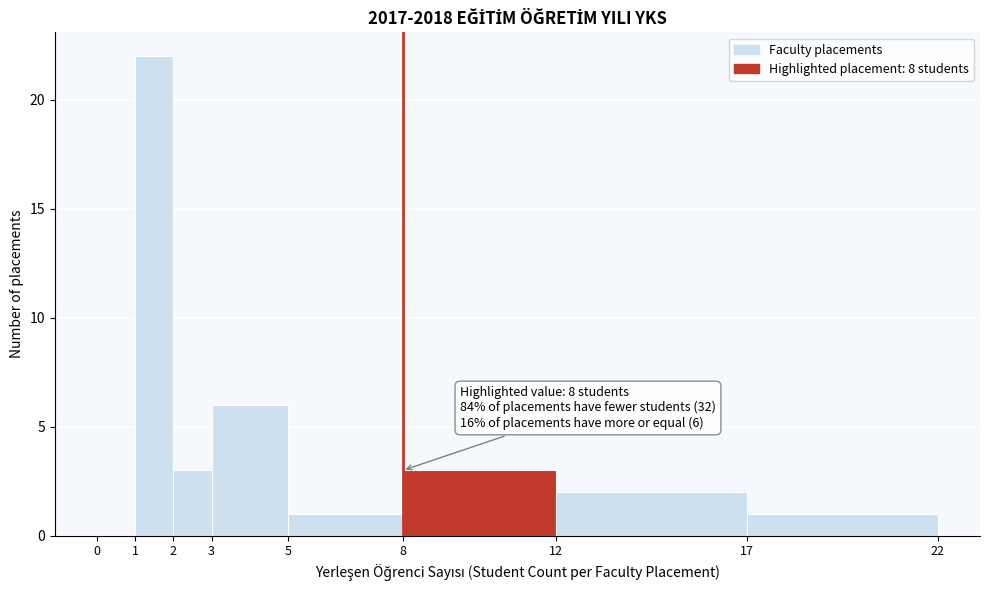

Which range on the x-axis has the tallest bar?

1 to 2